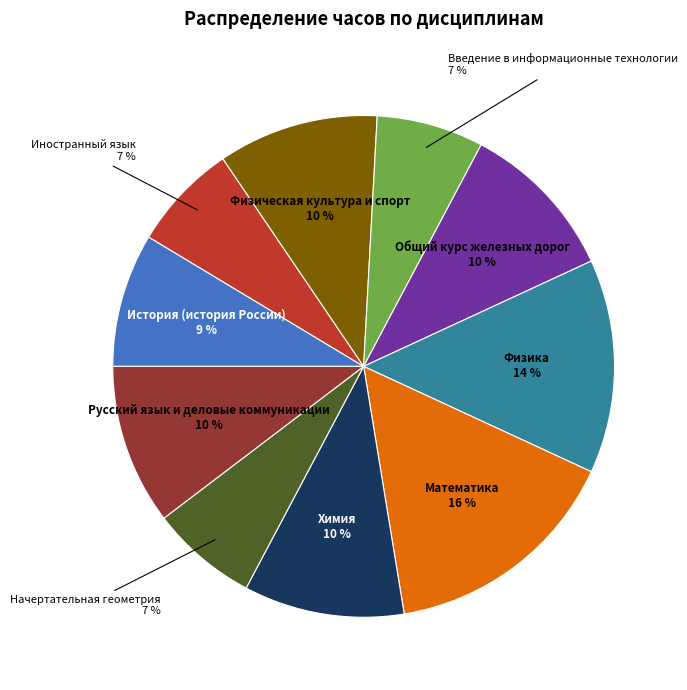

Is Введение в информационные технологии the majority of the pie?

No